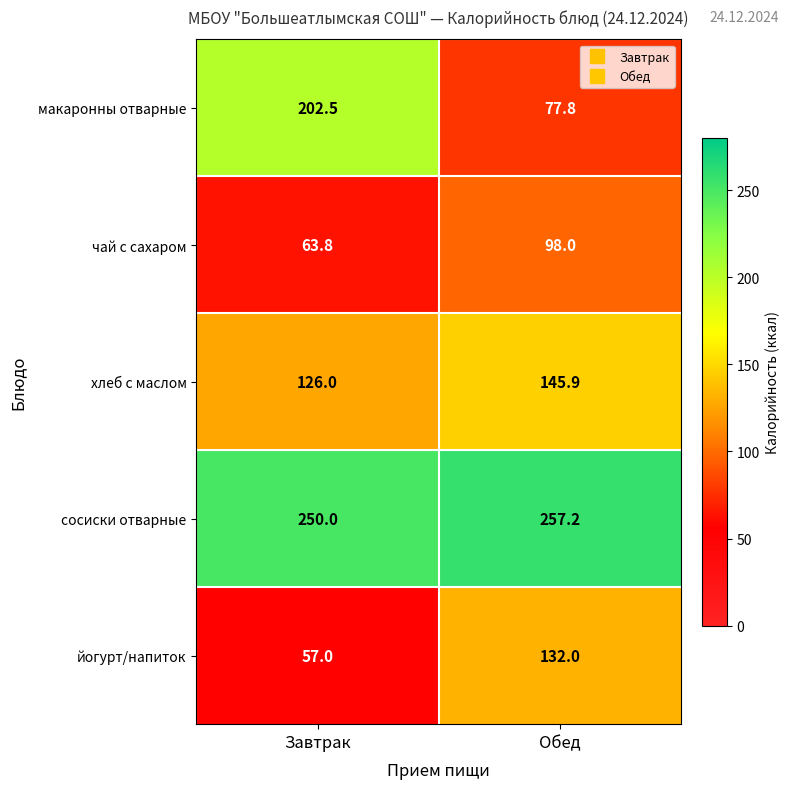

The сосиски отварные series shows 250.0 at Завтрак. True or false?

True